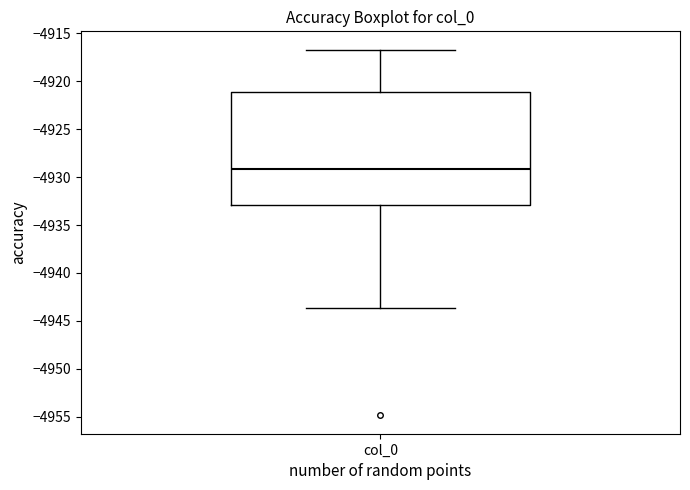

Transcribe this box plot: give where the median line is, the range the box spans, and where the two whiskers end, as read against the y-axis. The values are not printed on the chart, so give them approximately, as read against the axis.

median -4929.0, box -4933.0 to -4921.0, whiskers -4943.5 to -4916.5